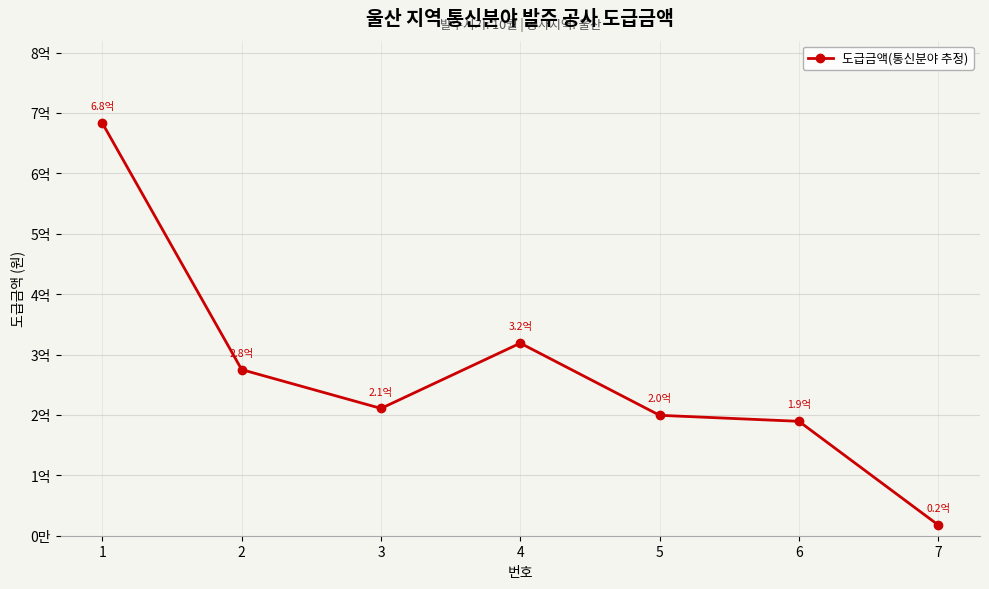

Does the chart have visible grid lines?

Yes